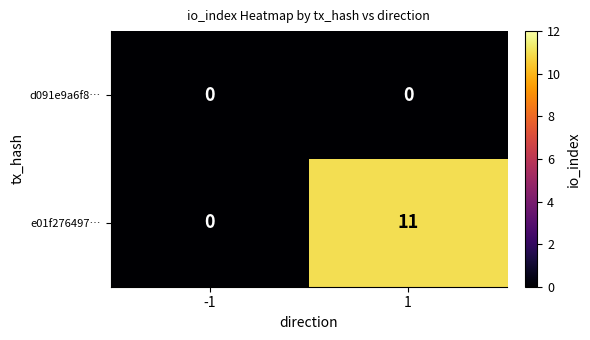

Is it true that e01f276497… equals 0 at -1?

True